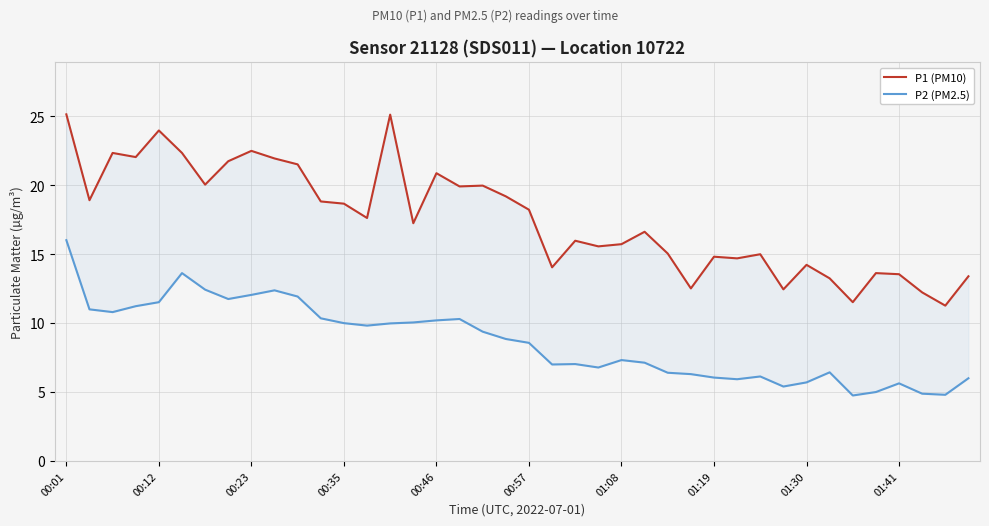

At 01:19, list the series in order from largest to smallest.

P1 (PM10), P2 (PM2.5)